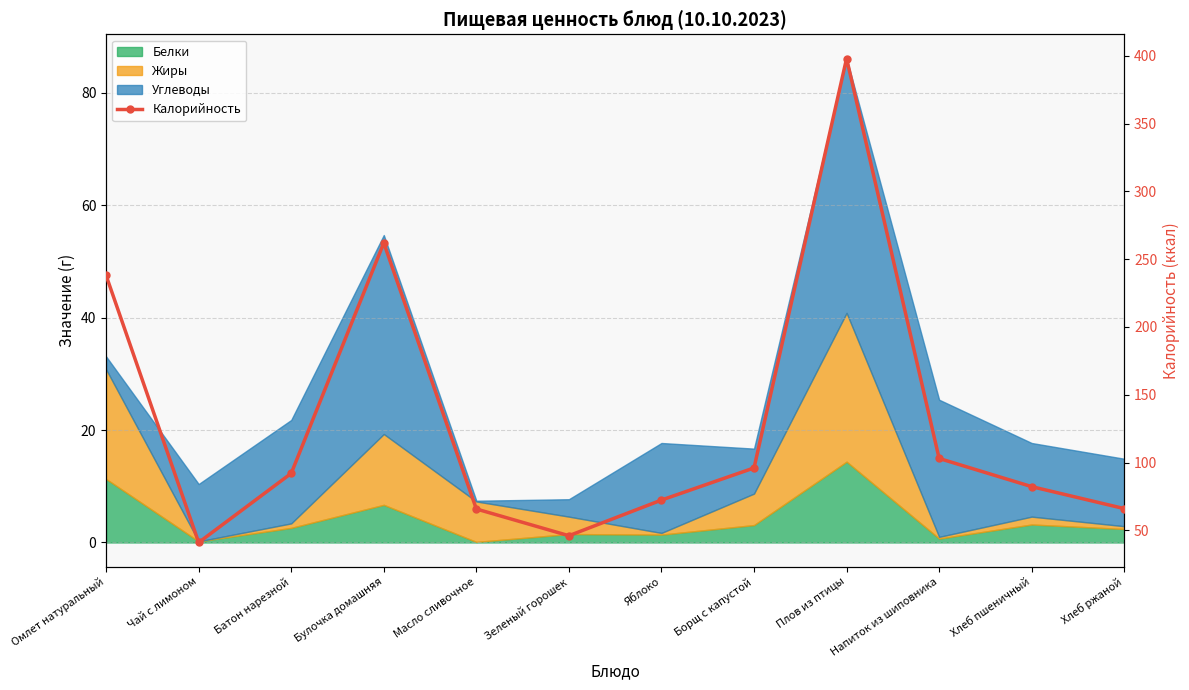

True or false: the data shows 66.0 at Хлеб ржаной.

True